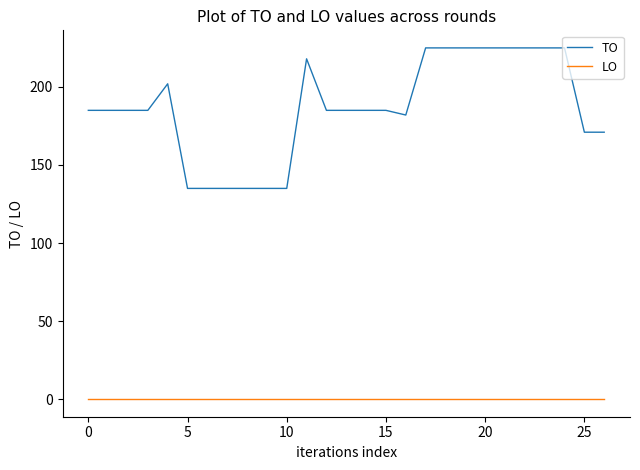

True or false: TO has more than 0 points higher than both neighbors.

True